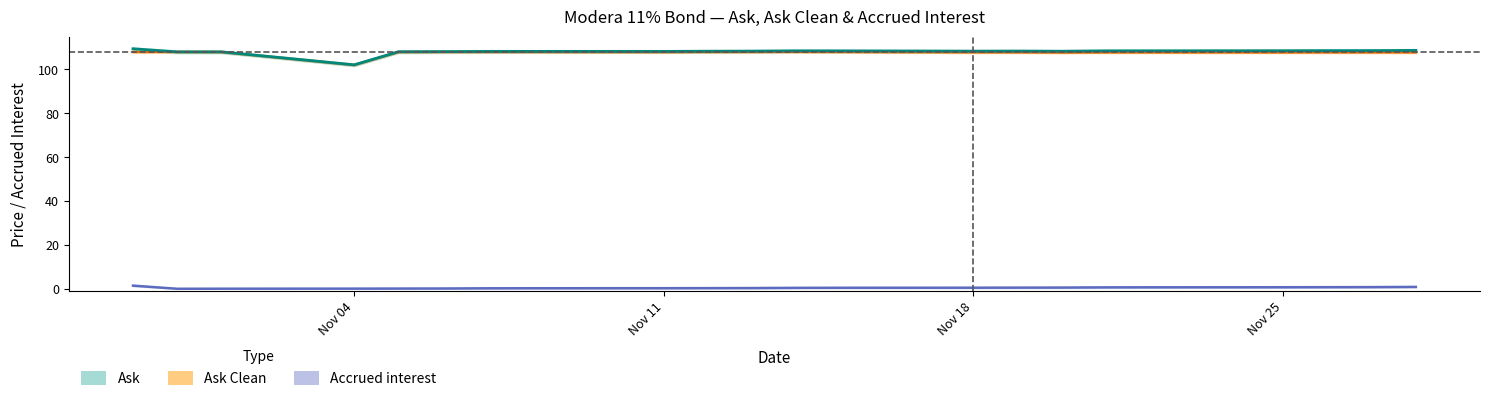

Does the chart display data point markers on the line(s)?

No